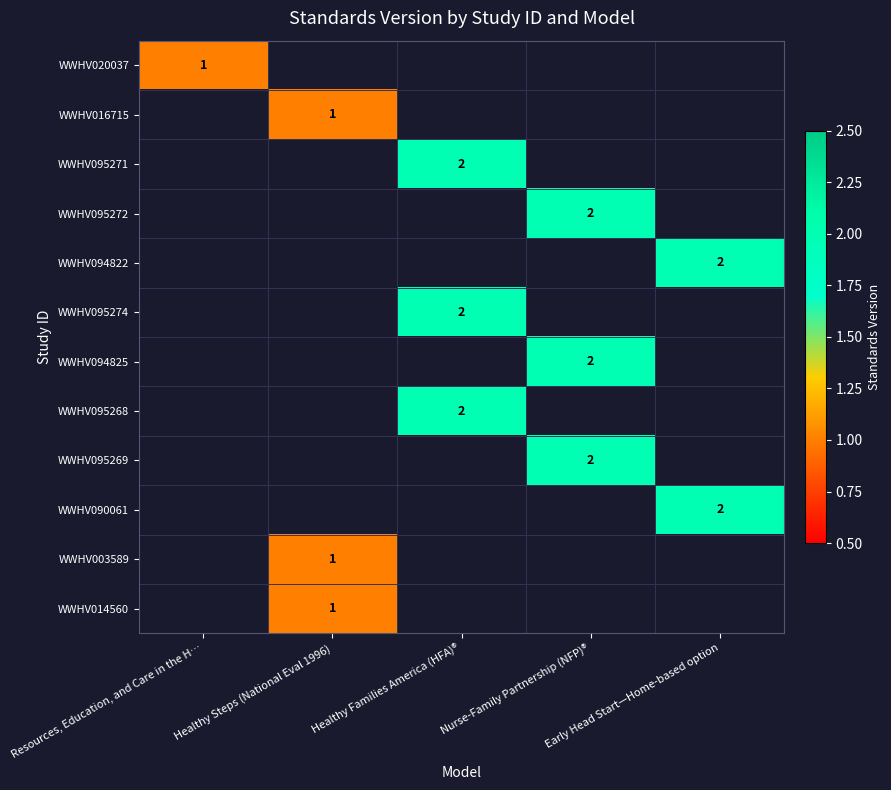

At which category is the sum across all series the highest?

Healthy Families America (HFA)®